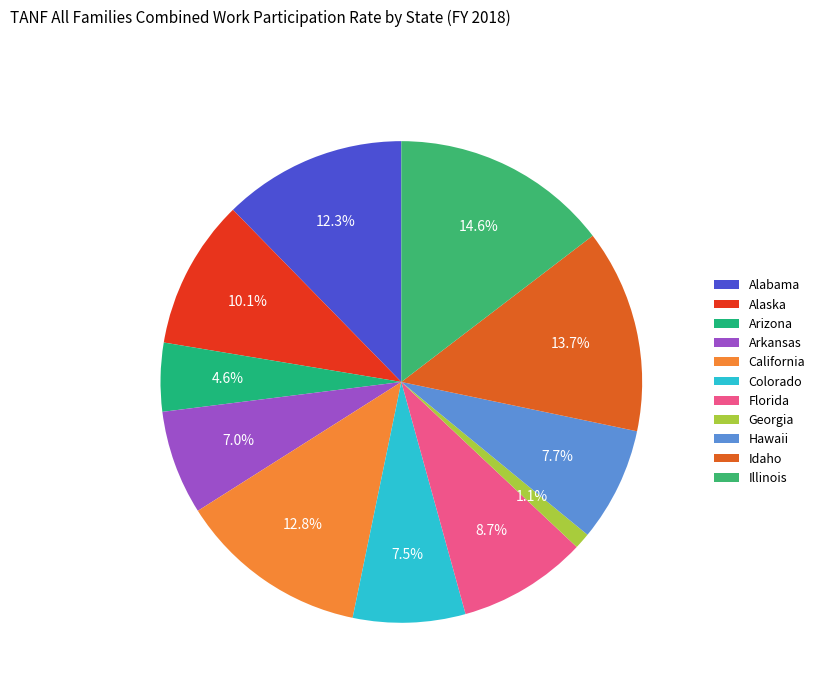

Which has a higher value, Idaho or Alabama?

Idaho